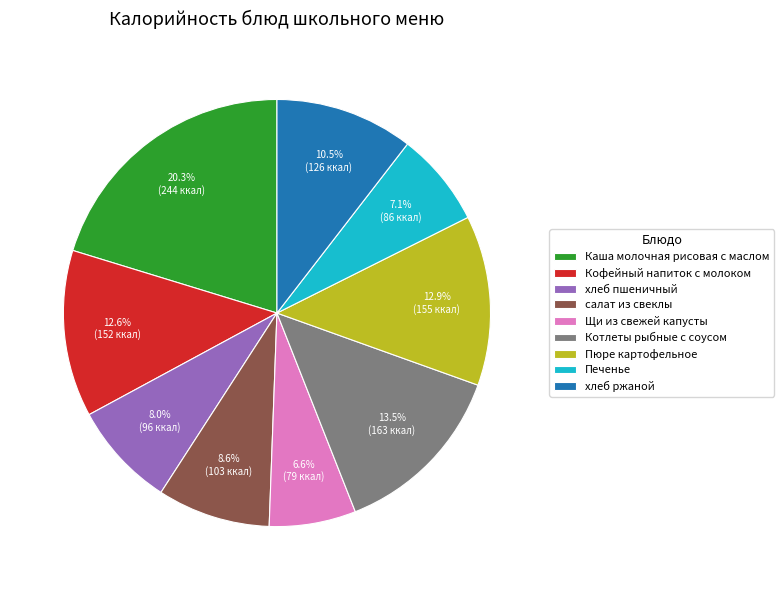

True or false: Щи из свежей капусты accounts for 1% of the total.

False